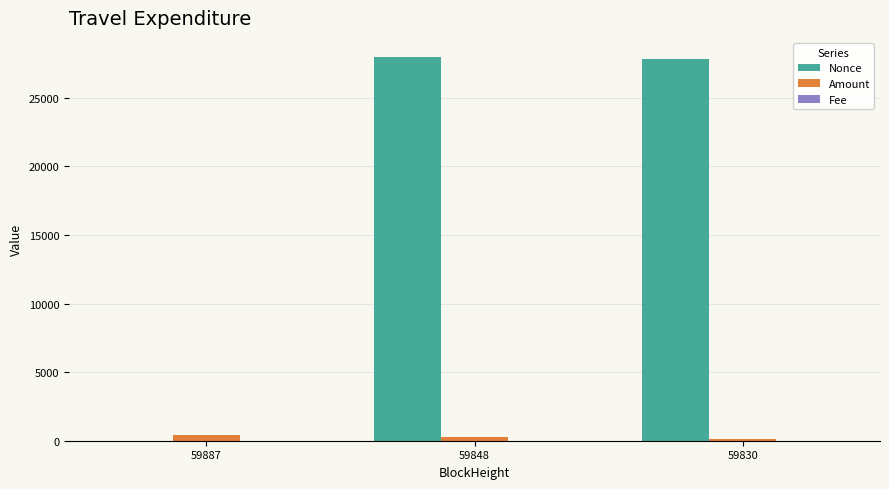

Which series has the largest total across all categories?

Nonce